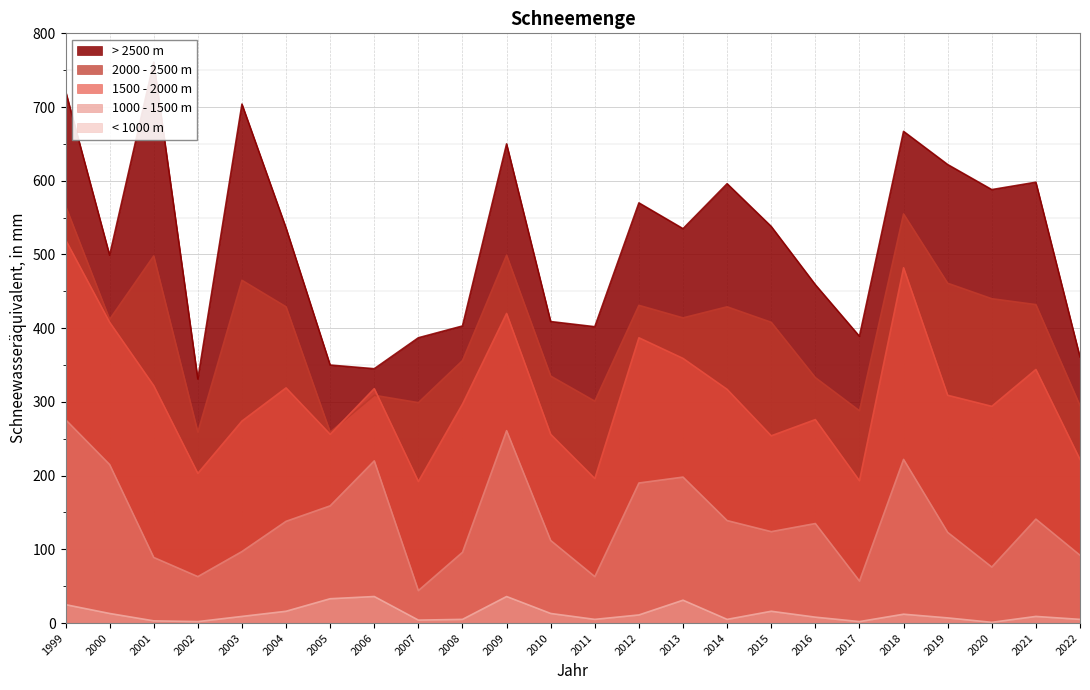

The value of > 2500 m at 2016 is 459. True or false?

True